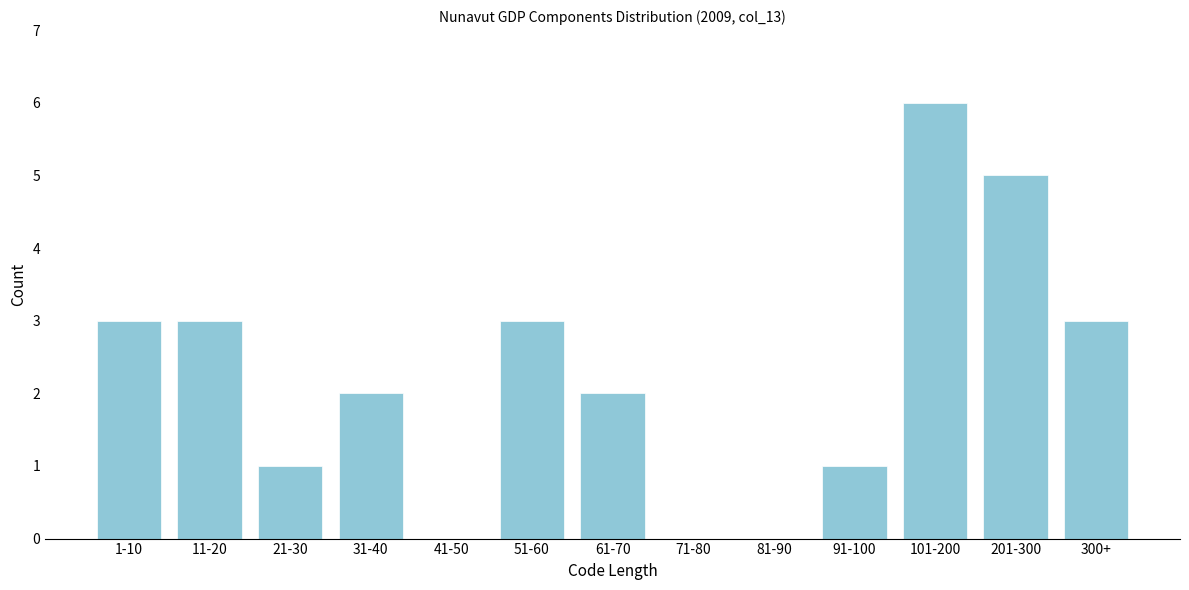

Reading right to left, extract all data points from this chart.

300+=3	201-300=5	101-200=6	91-100=1	81-90=0	71-80=0	61-70=2	51-60=3	41-50=0	31-40=2	21-30=1	11-20=3	1-10=3